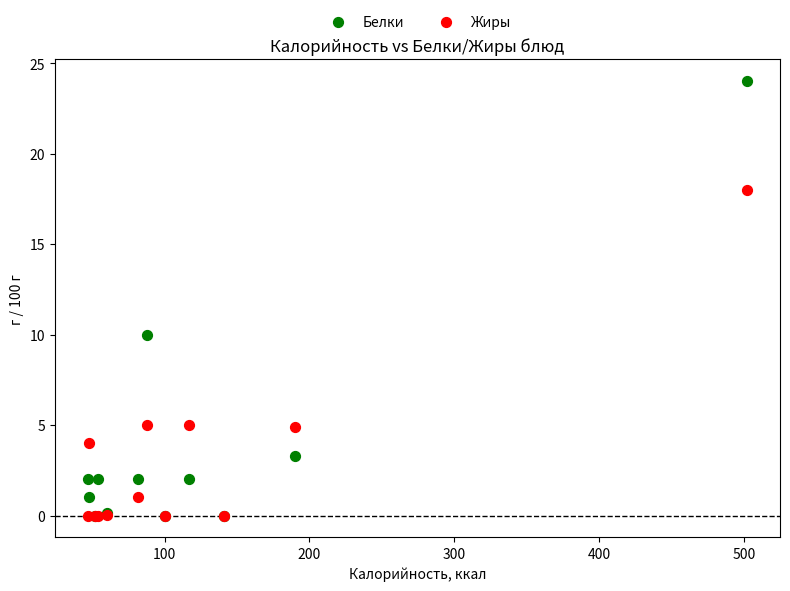

Across all series, what Y value is closest to 12?

10.0